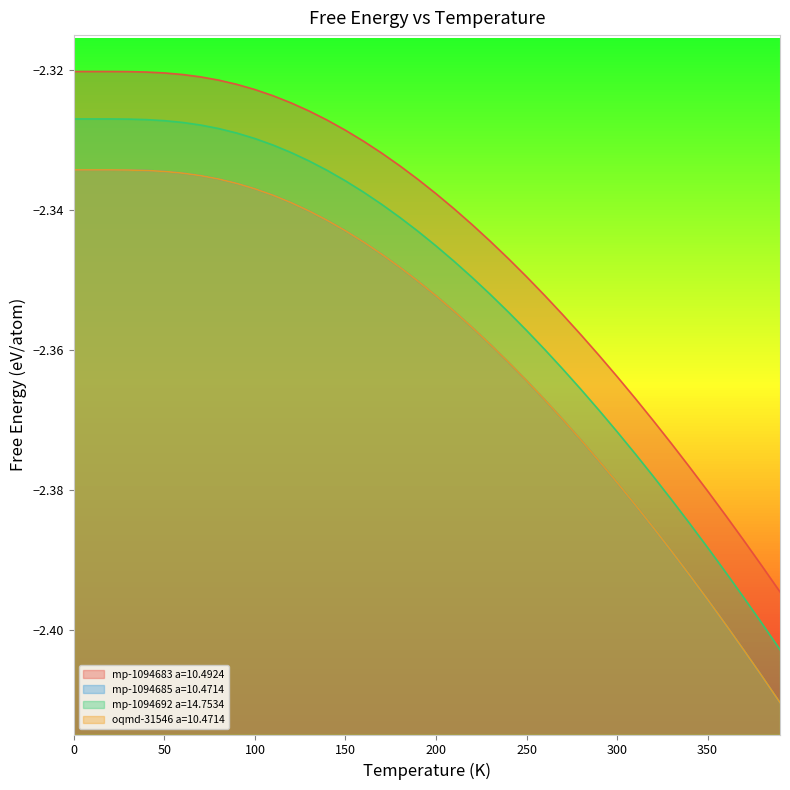

Which category has the lowest value in the mp-1094692 a=14.7534 series?

390